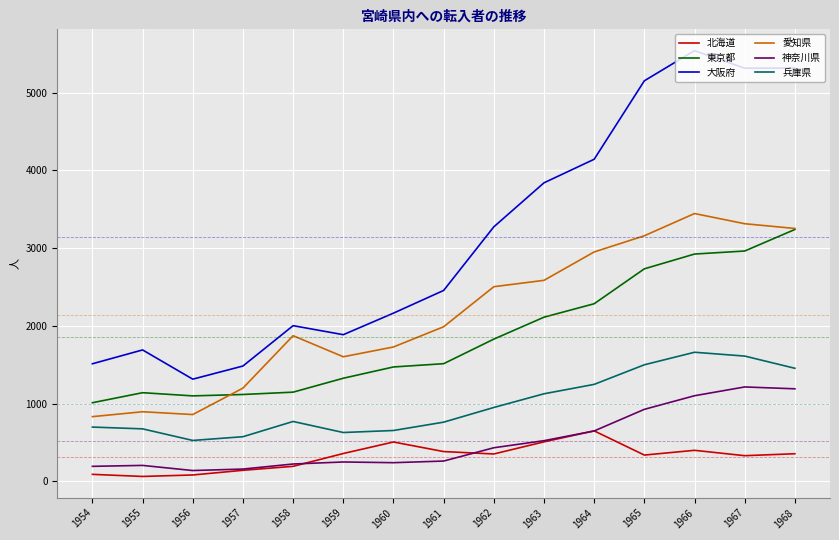

What is the approximate value of 兵庫県 at 1960?

655